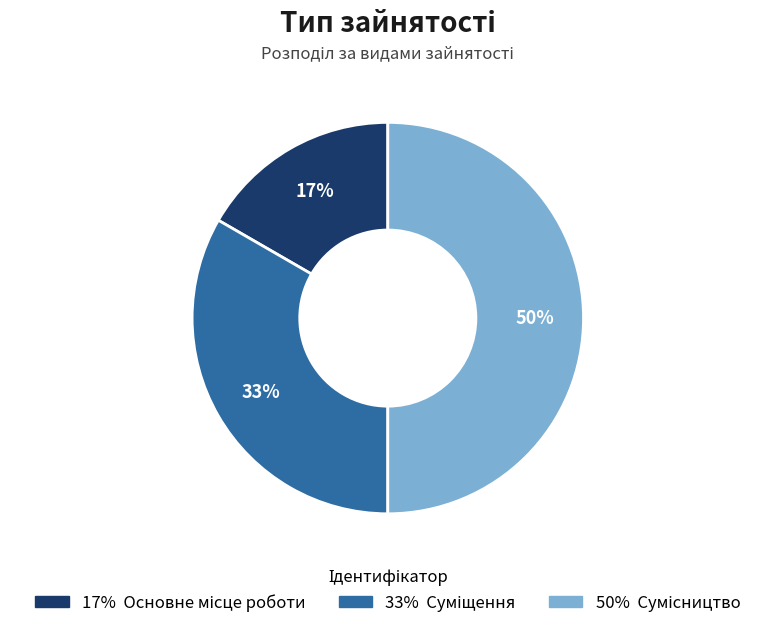

To the nearest percent, what is the difference between the largest and smallest slice percentages?

33%